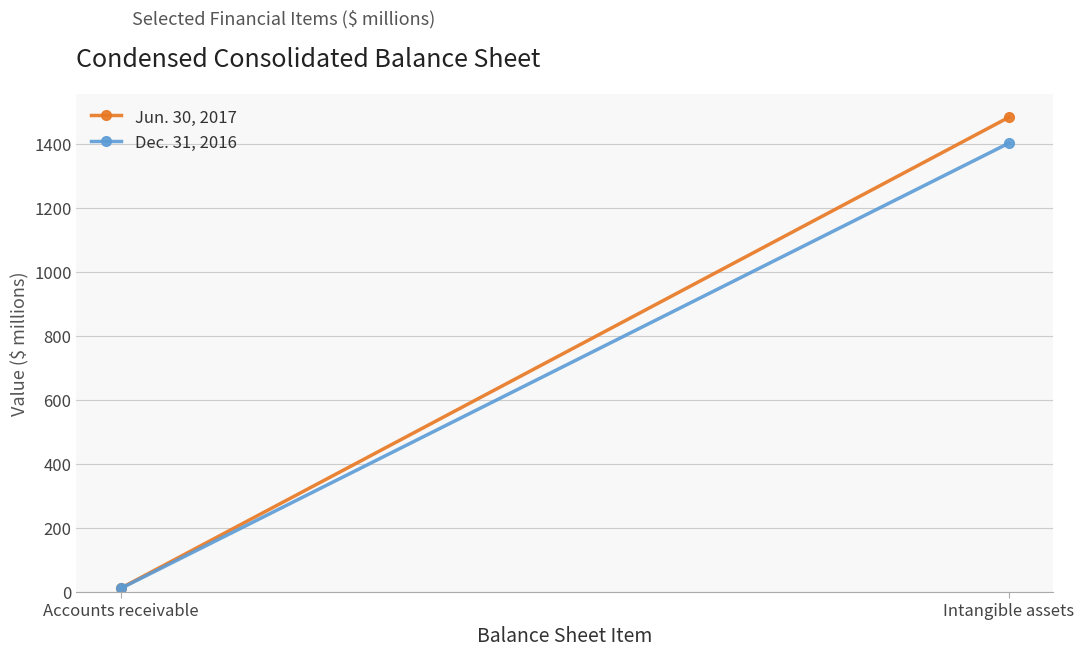

Which series has the largest total across all categories?

Jun. 30, 2017